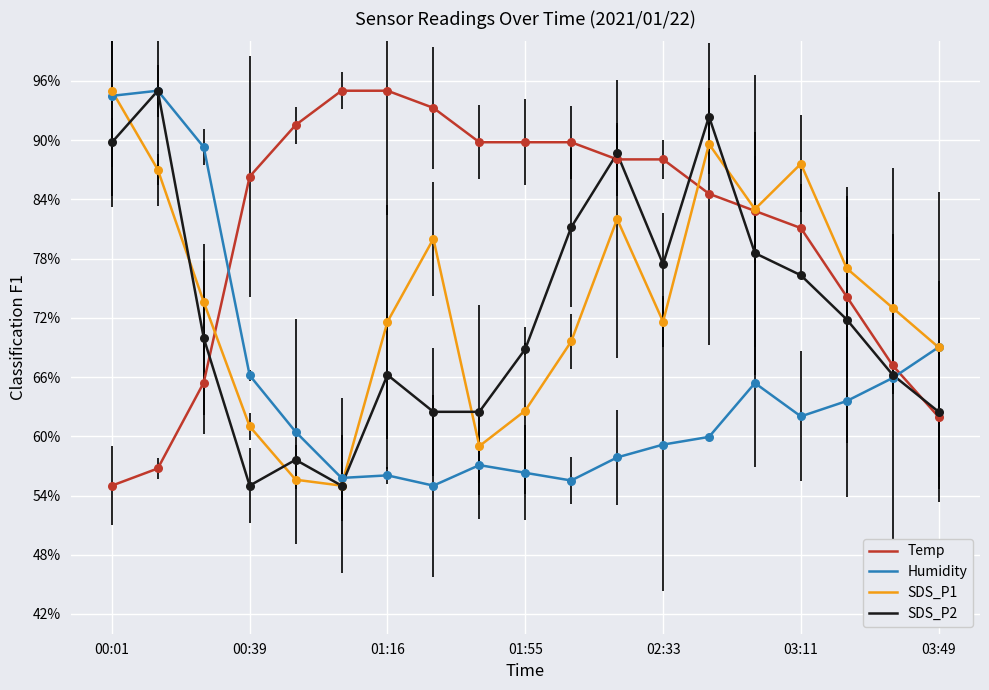

Which series has the largest total across all categories?

Temp